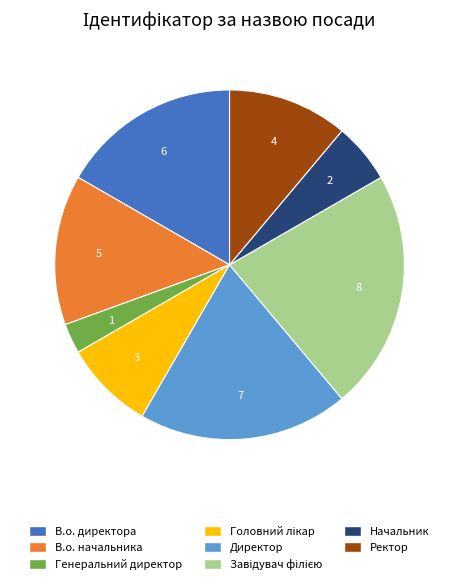

Between В.о. директора and Директор, which is larger?

Директор